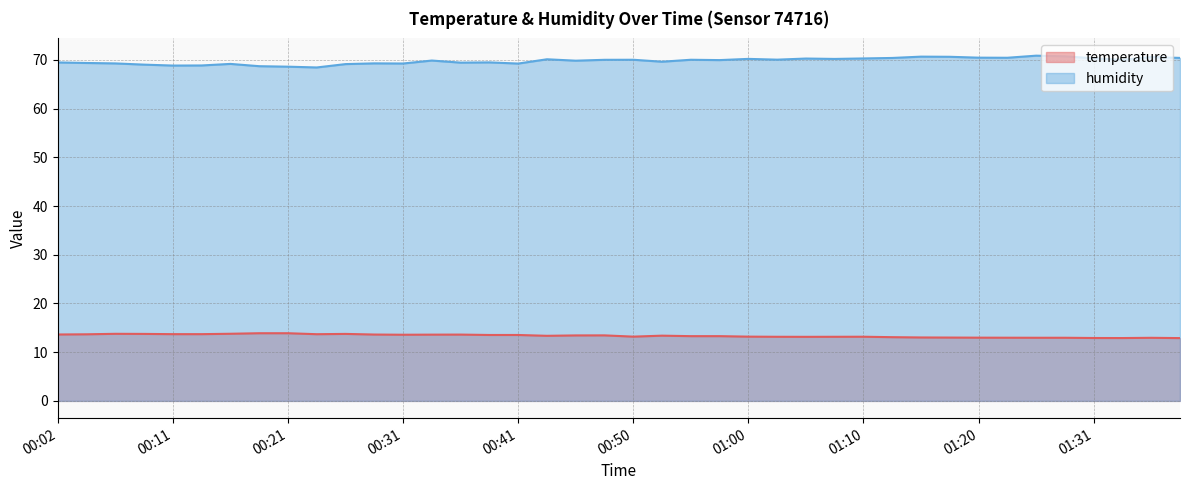

What is the spread (max minus min) of values at 01:25?

57.9